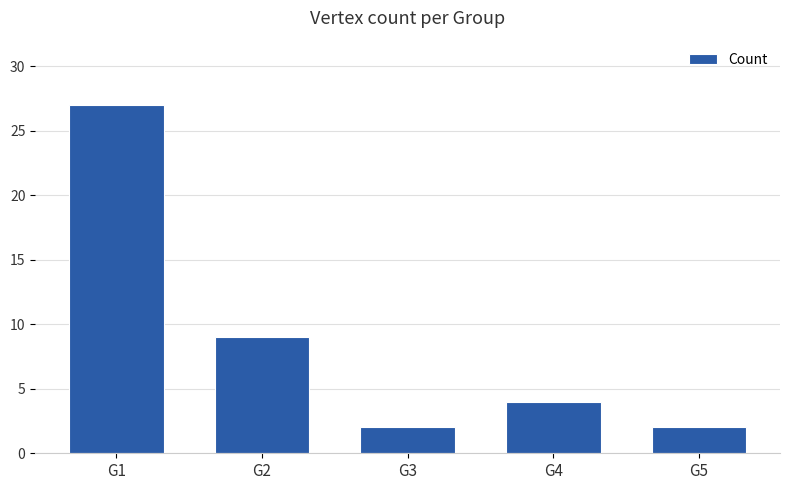

At which category does the chart reach its peak across all series?

G1